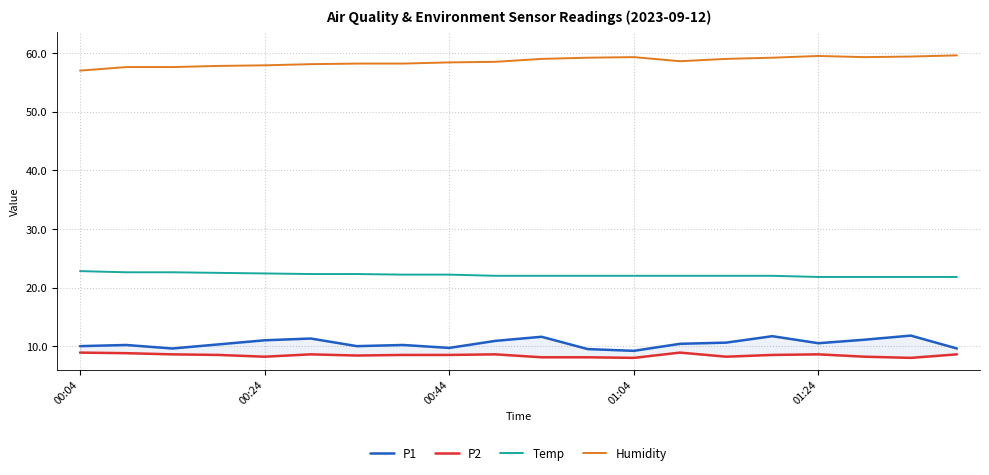

What is the maximum value for Temp?

22.8